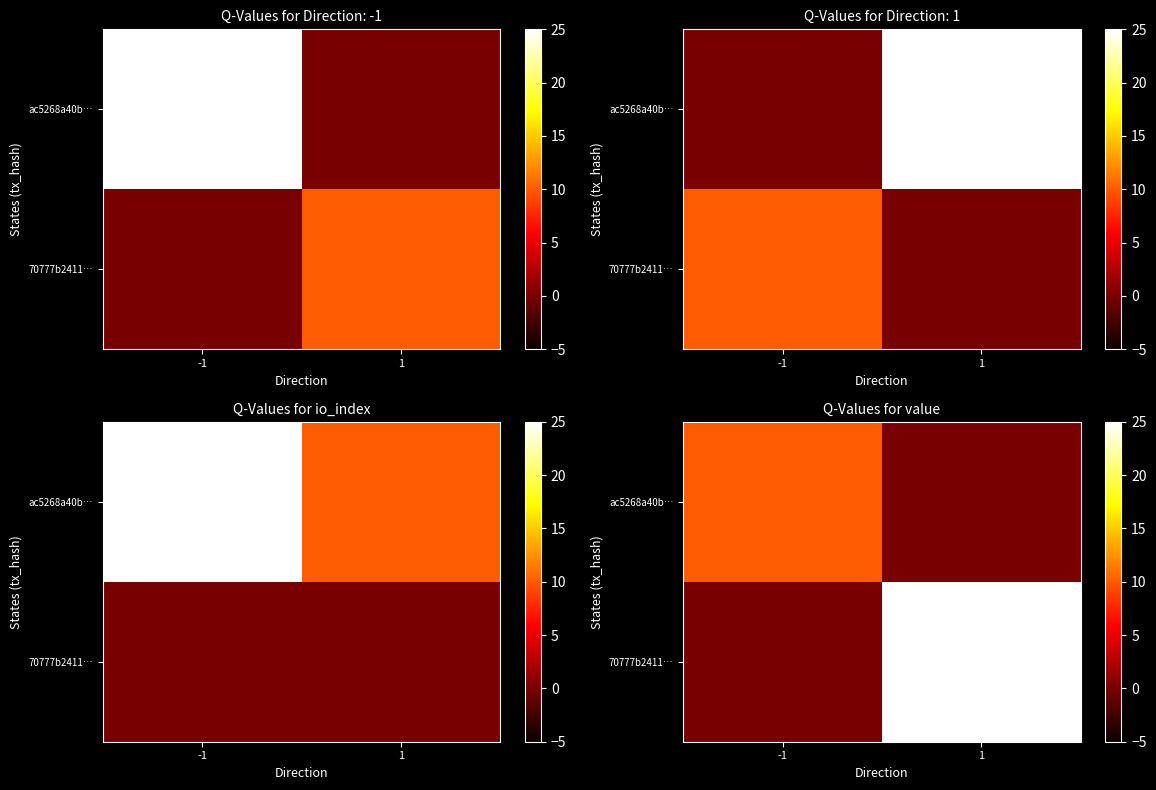

What is the sum of all 70777b2411… values?

102